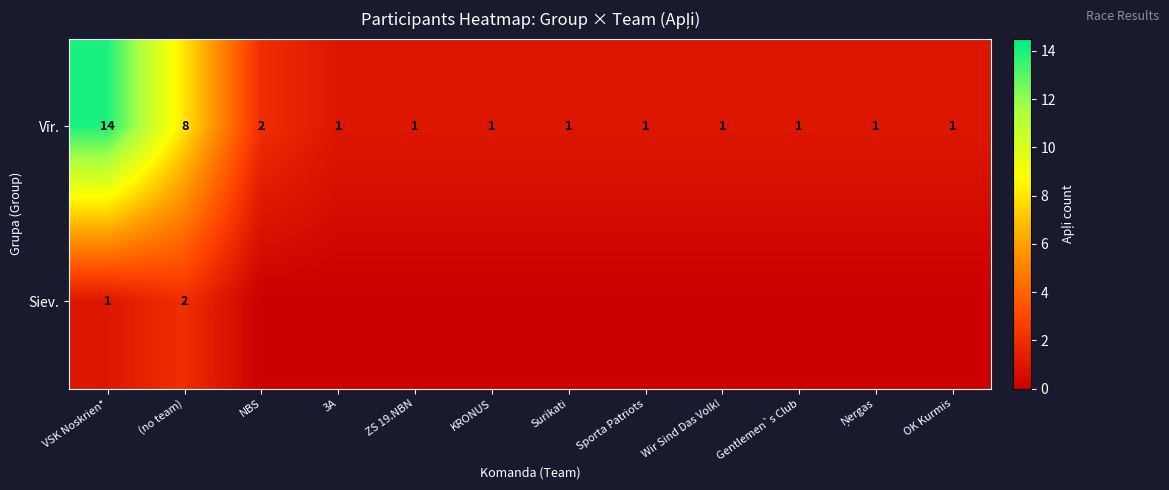

What is the total value across all series at (no team)?

10